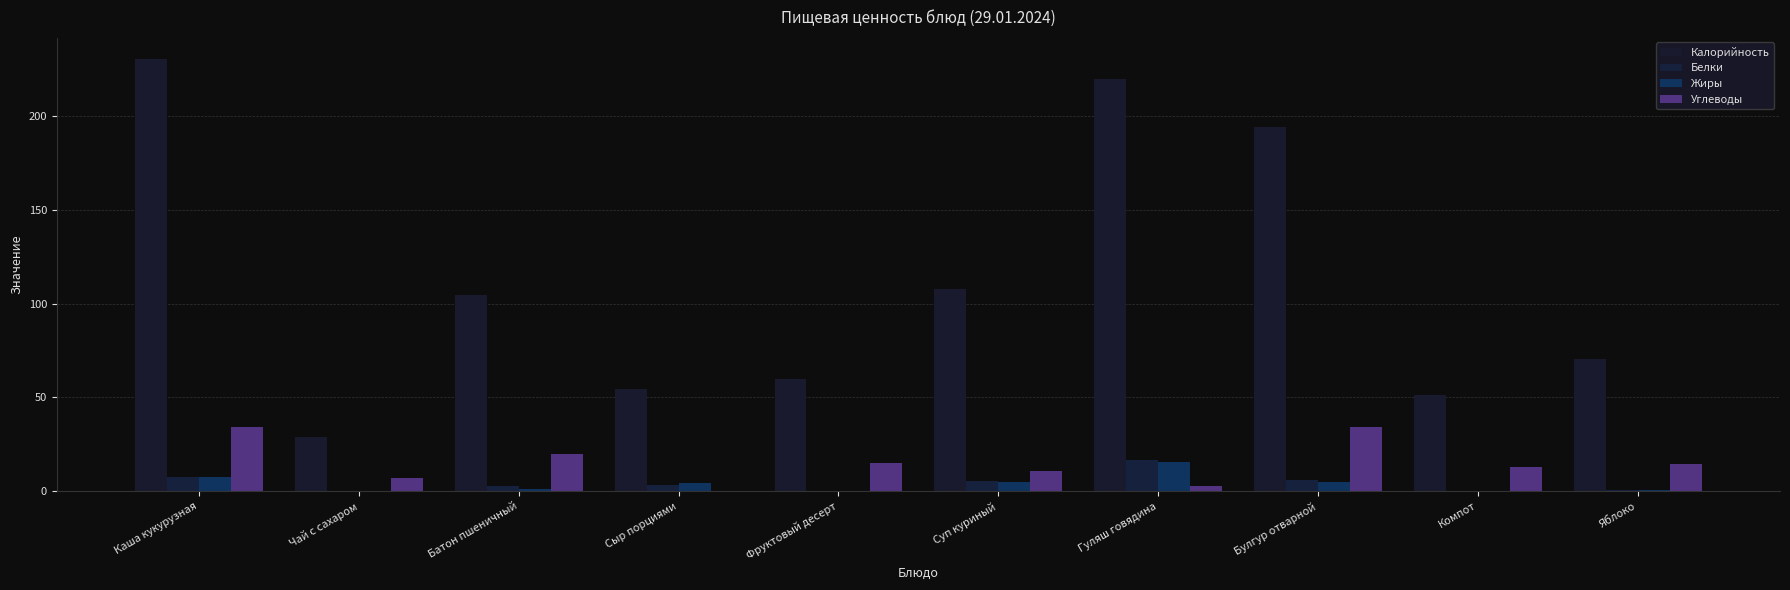

Where is Калорийность nearest to the value 129?

Суп куриный